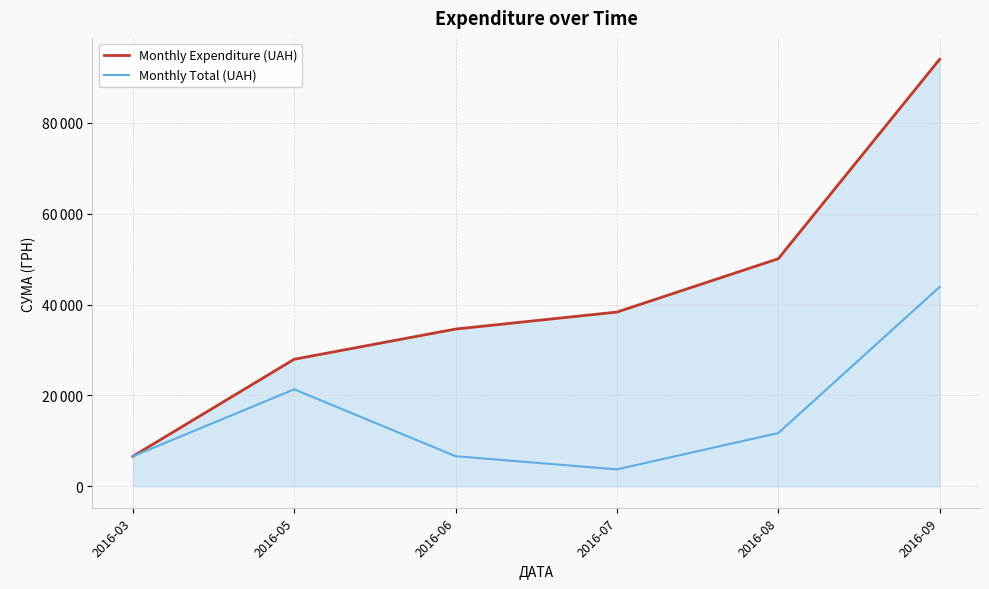

What is the spread (max minus min) of values at 2016-06?

27961.0